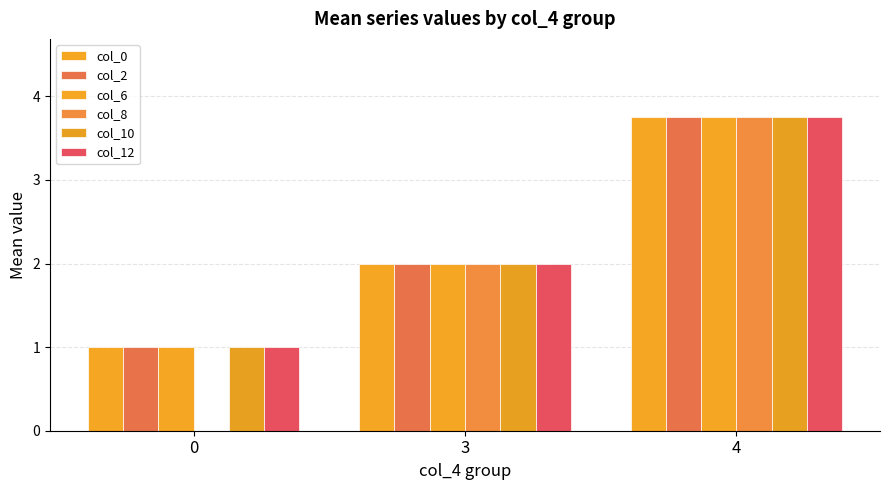

What is the total value across all series at 0?

5.0